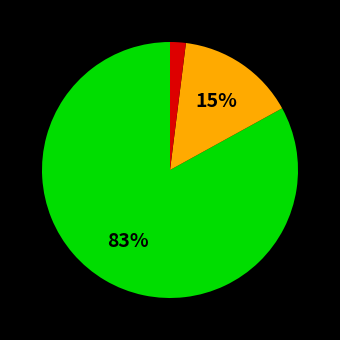

How many segments does this pie chart have?

3